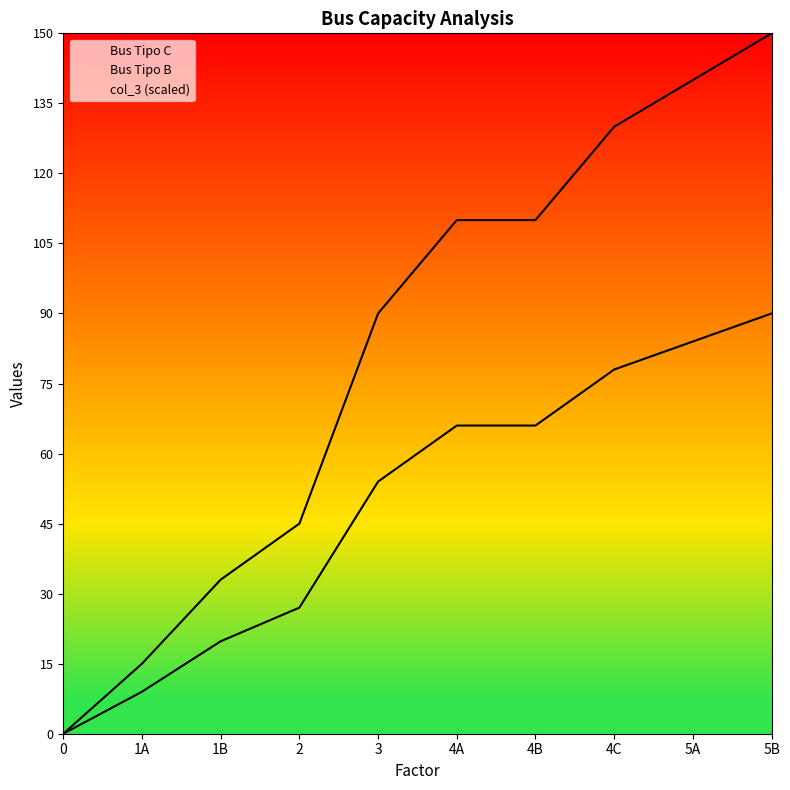

The Bus Tipo C series shows 51.3 at 0. True or false?

False